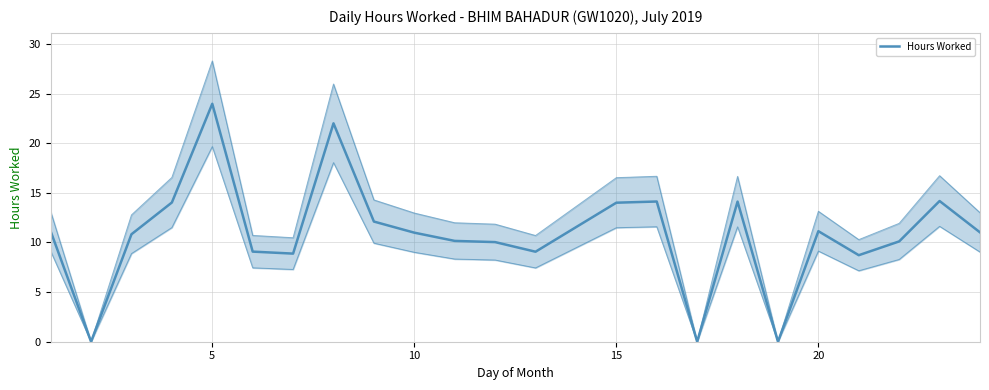

The chart shows a value of 15.4 at 11. True or false?

False